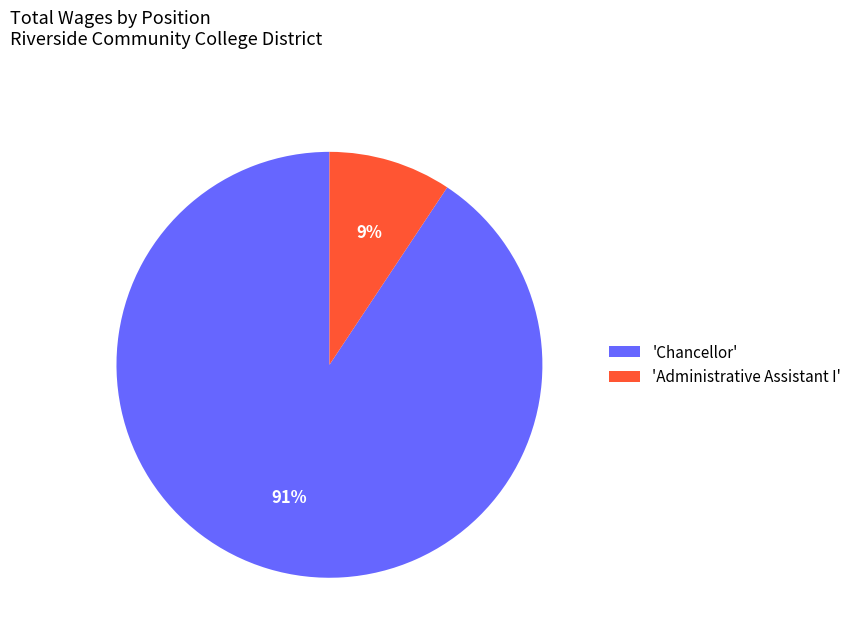

Which category accounts for the majority?

'Chancellor'